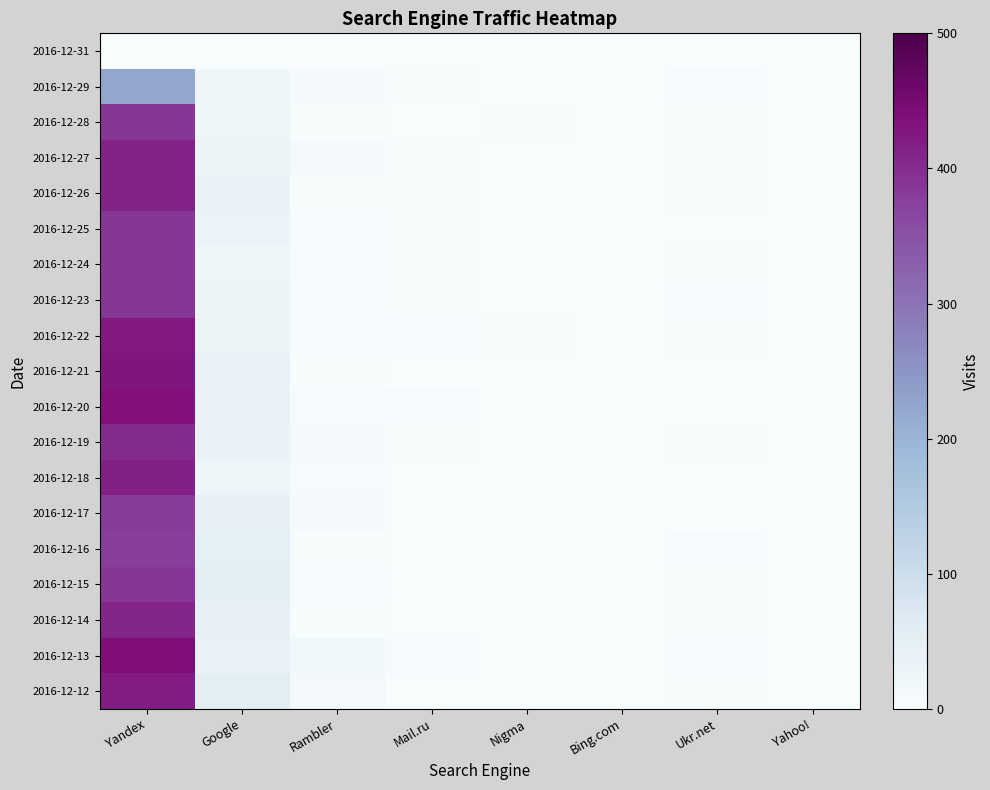

What is the greatest value displayed?

439